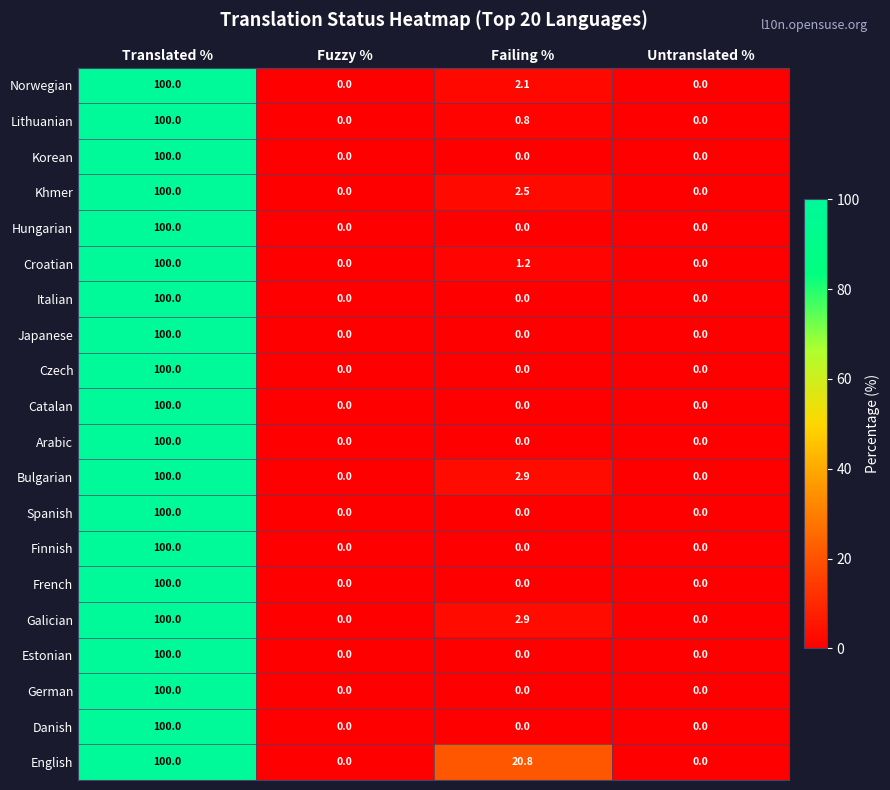

The English series shows 100.0 at Translated %. True or false?

True